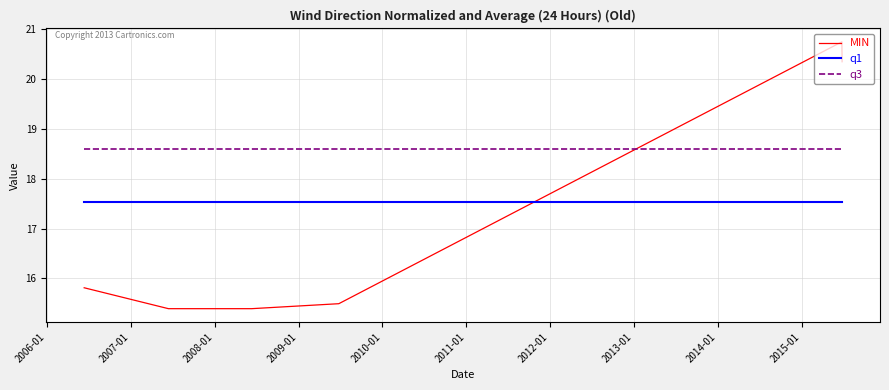

List the series in order of their overall mean, highest first.

q3, q1, MIN